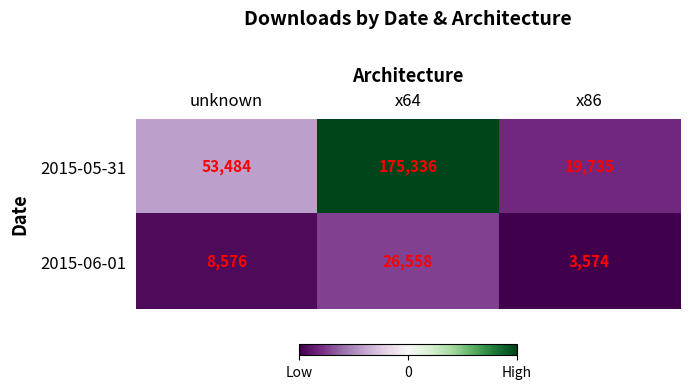

How many categories are shown in the chart?

3